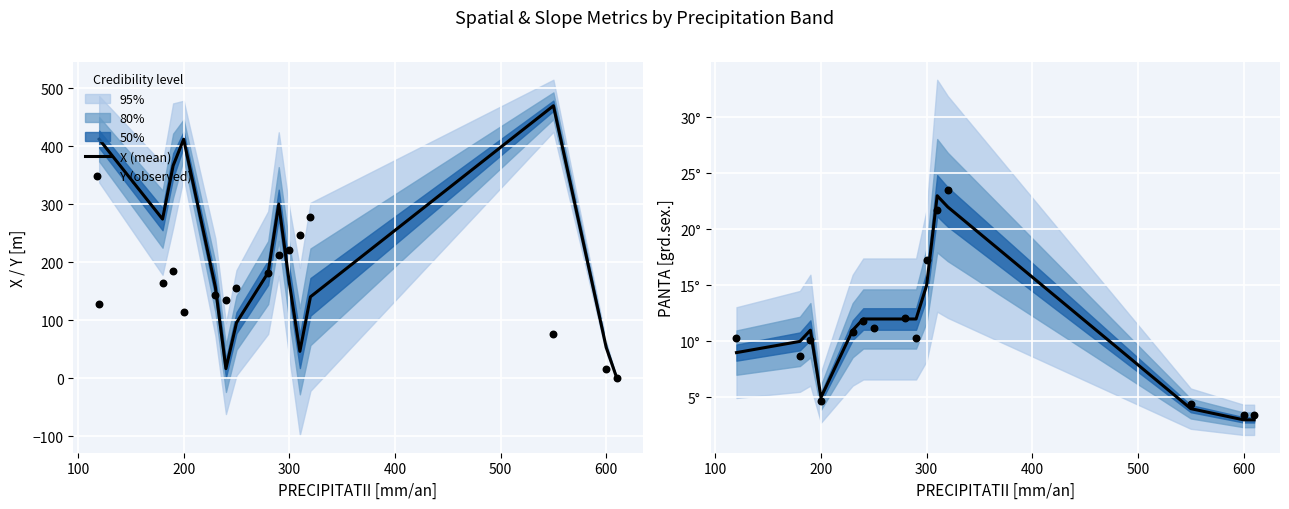

At how many categories does at least one series exceed 448?

1